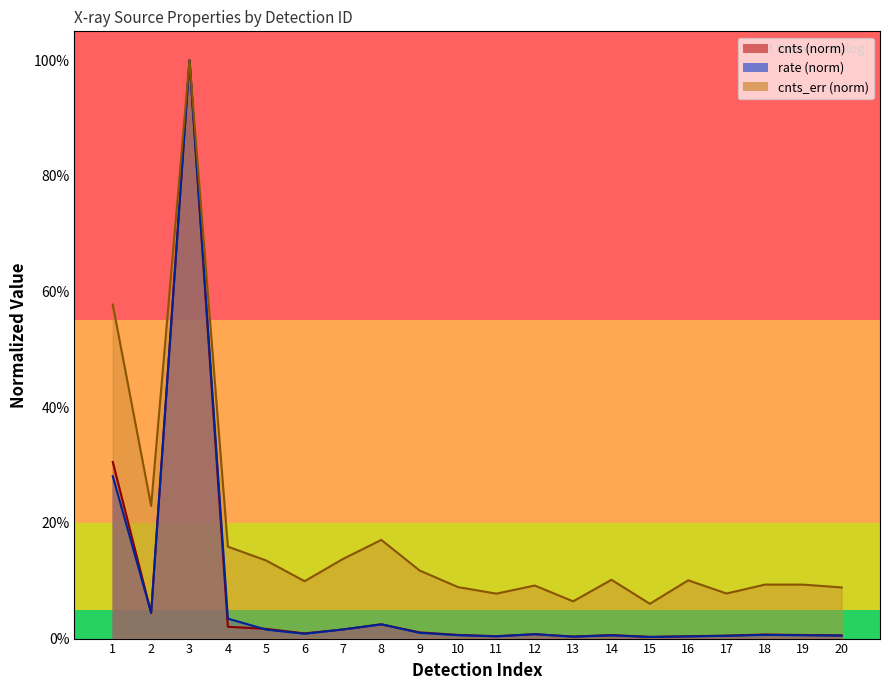

How many categories are shown in the chart?

20